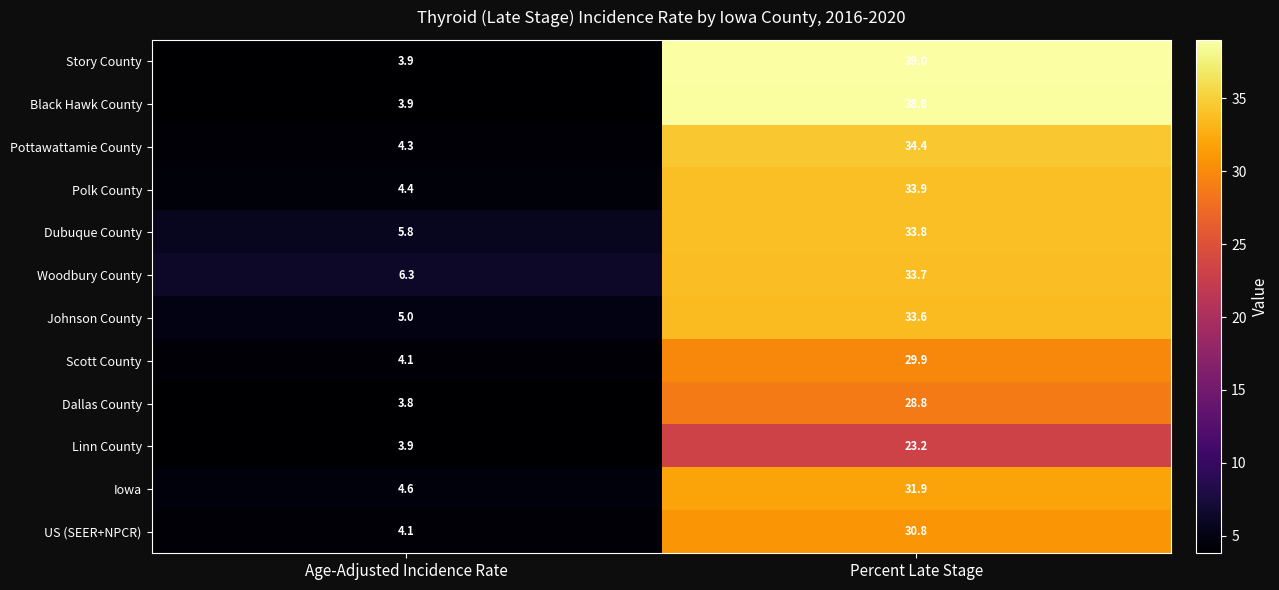

Is it true that Scott County equals 5.4 at Age-Adjusted Incidence Rate?

False